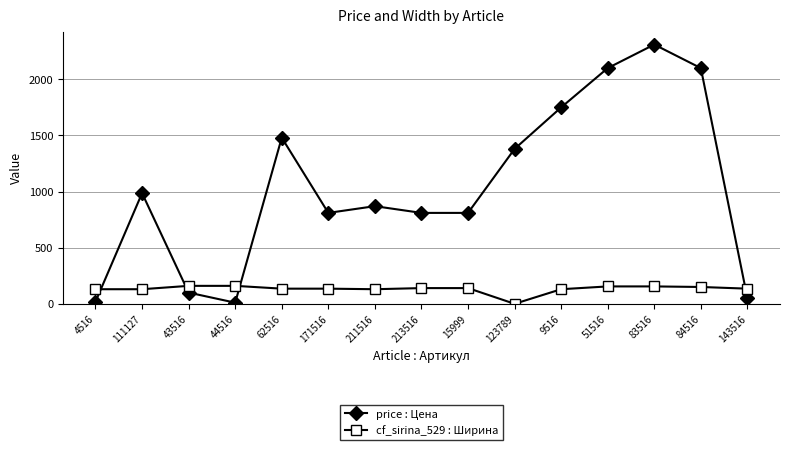

Which category has the lowest value in the cf_sirina_529 : Ширина series?

123789